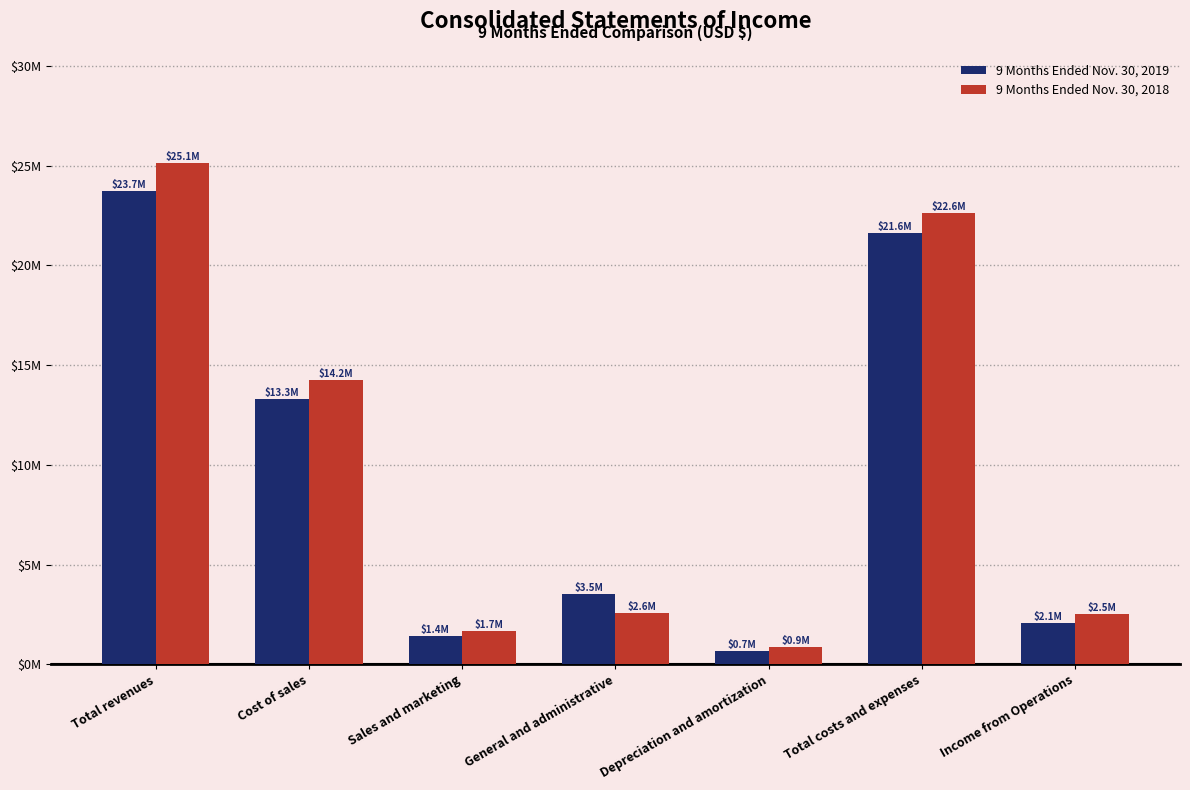

What is the value of the 9 Months Ended Nov. 30, 2018 bar at the 7th from the left?

2502030